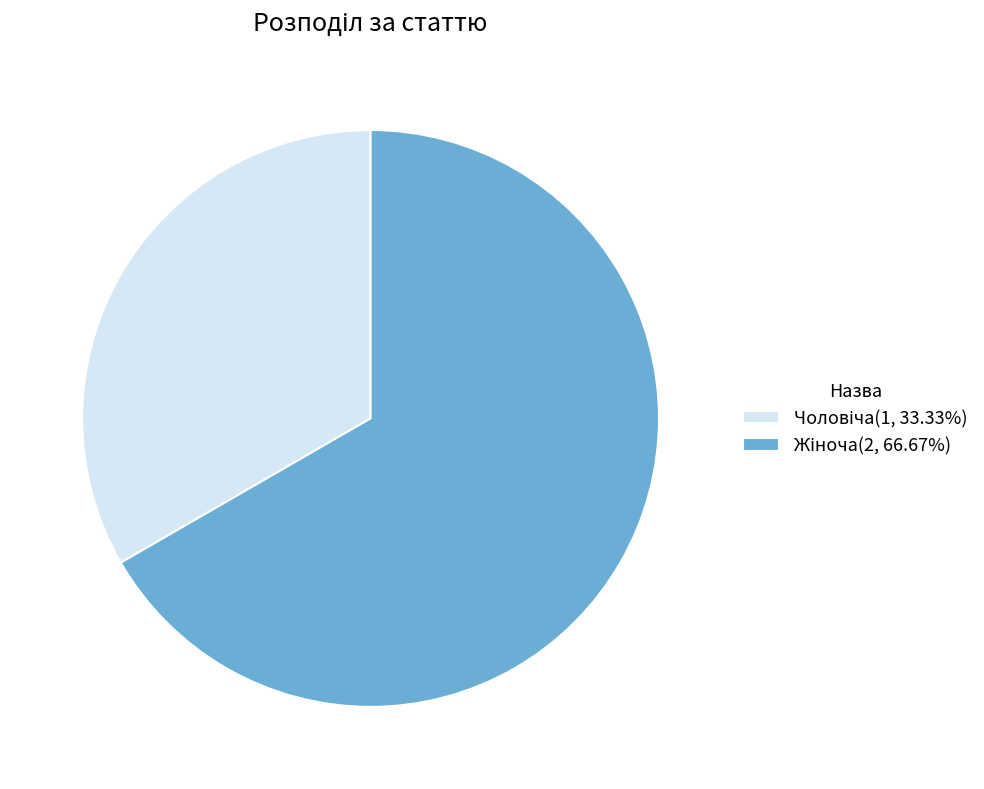

Is there any slice that represents more than half of the pie?

Yes